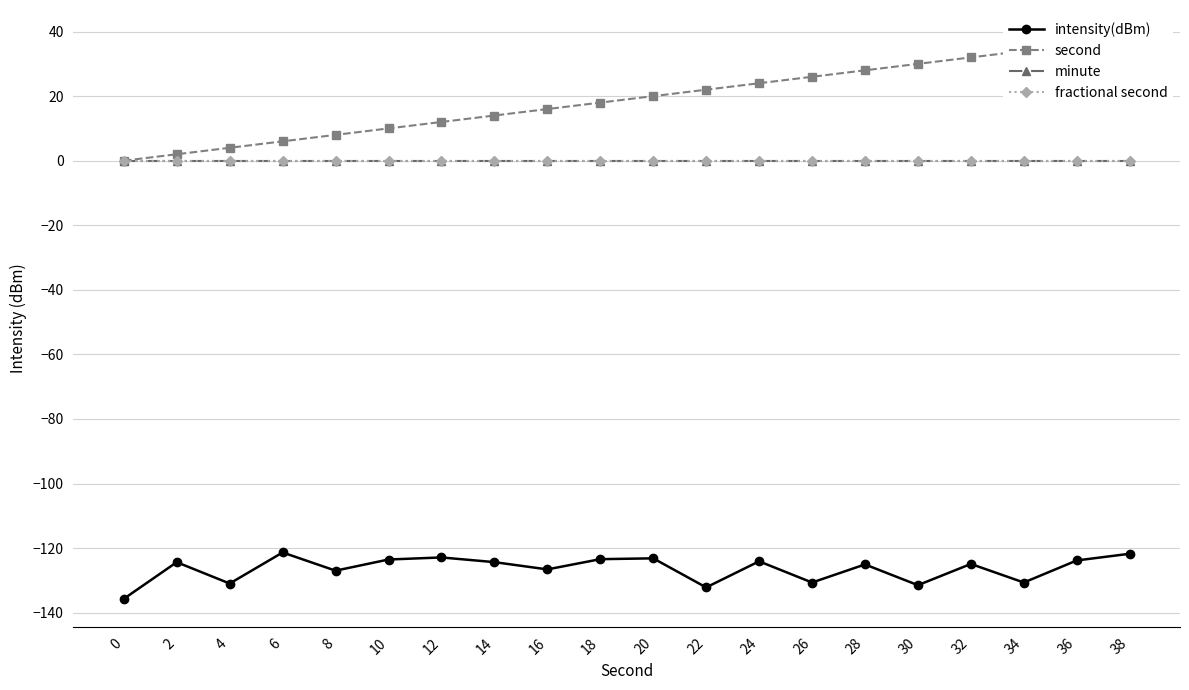

Does the chart display data point markers on the line(s)?

Yes